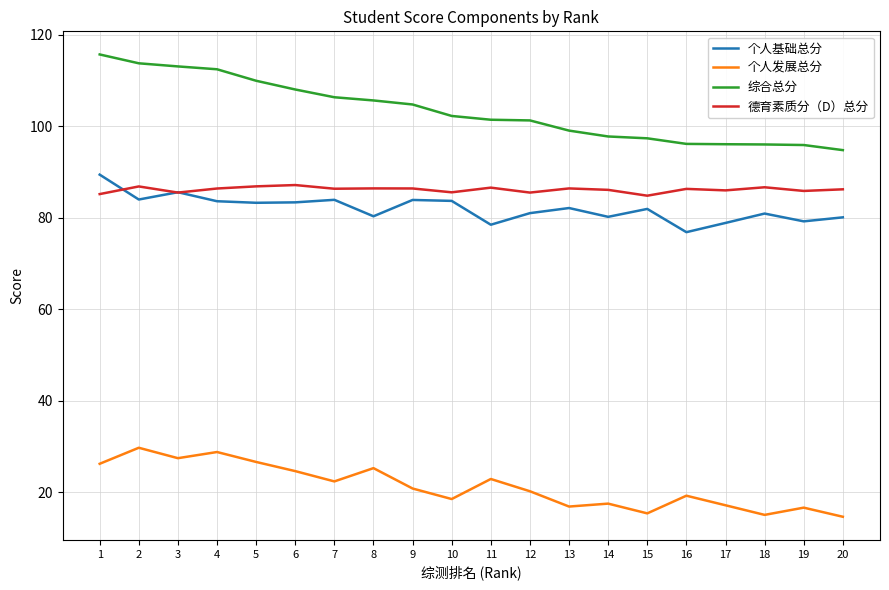

What is the total value across all series at 13?

284.4